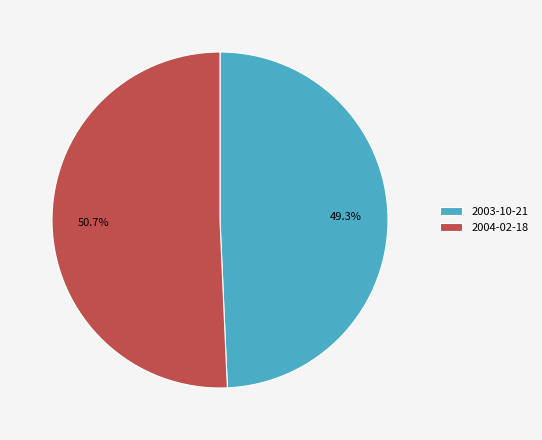

What percentage is the 2003-10-21 slice, to the nearest percent?

49%